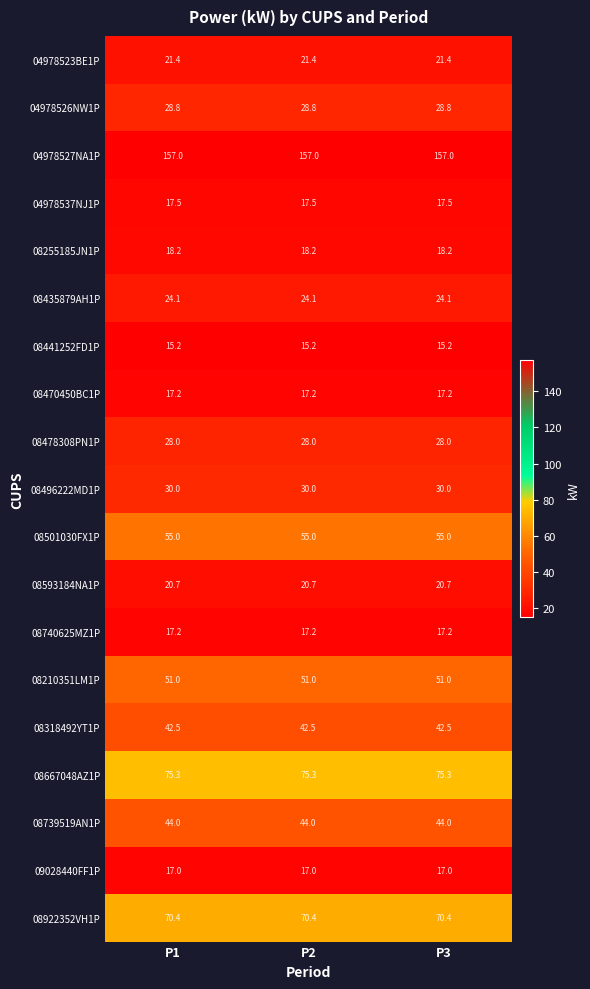

What is the minimum value for 08667048AZ1P?

75.3